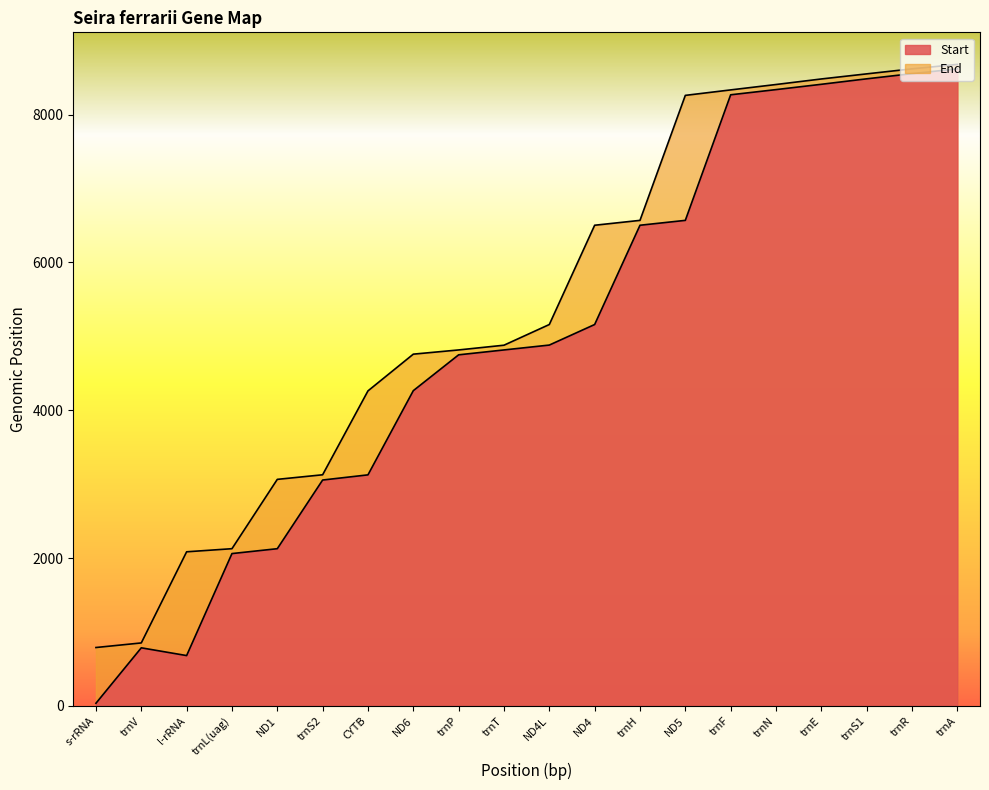

True or false: End has a value of 1677 at trnP.

False